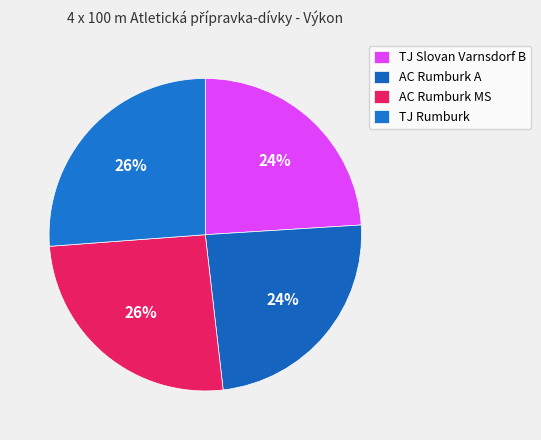

Is it true that AC Rumburk A is 12% of the pie?

False